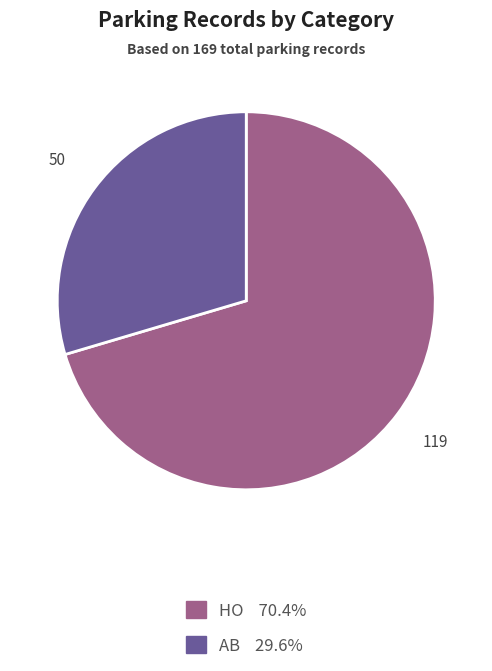

Is there any slice that represents more than half of the pie?

Yes